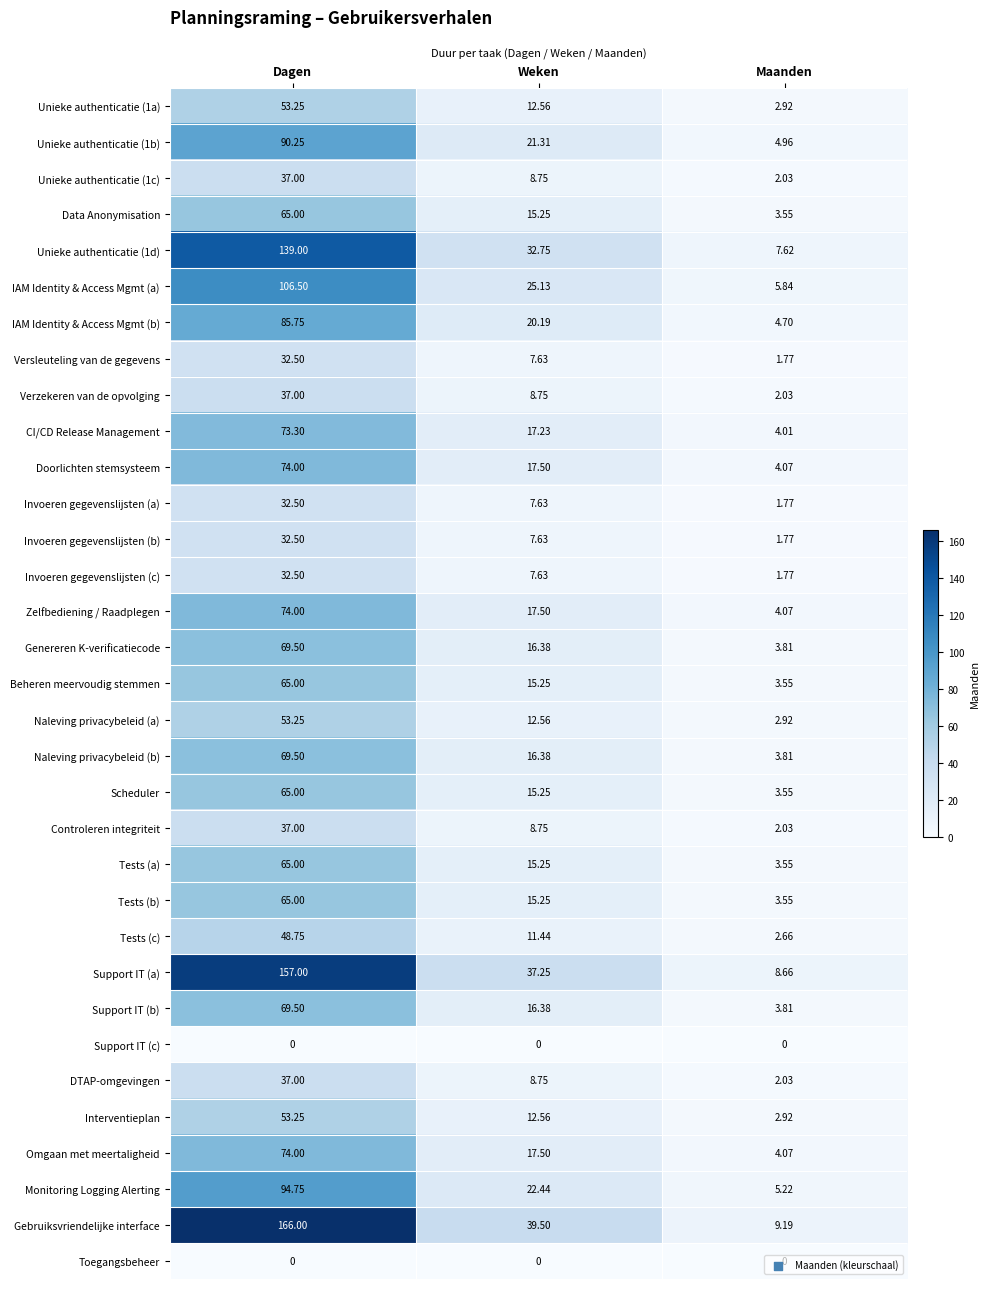

Where does the Tests (a) series first go above 15?

Dagen